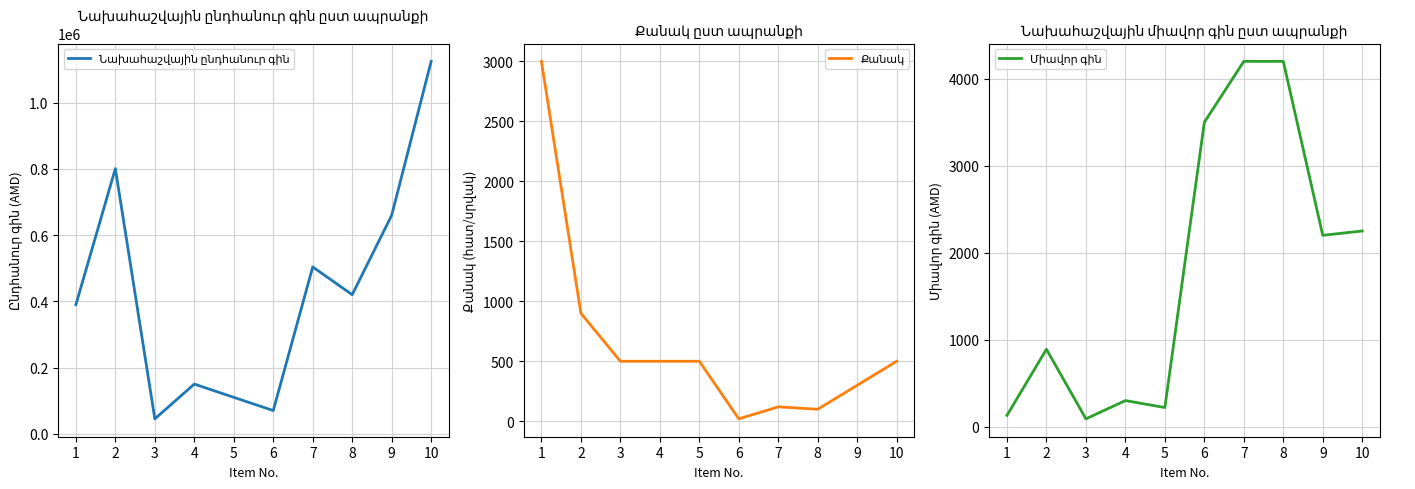

Which series changed the most between 8 and 9?

Նախահաշվային ընդհանուր գին